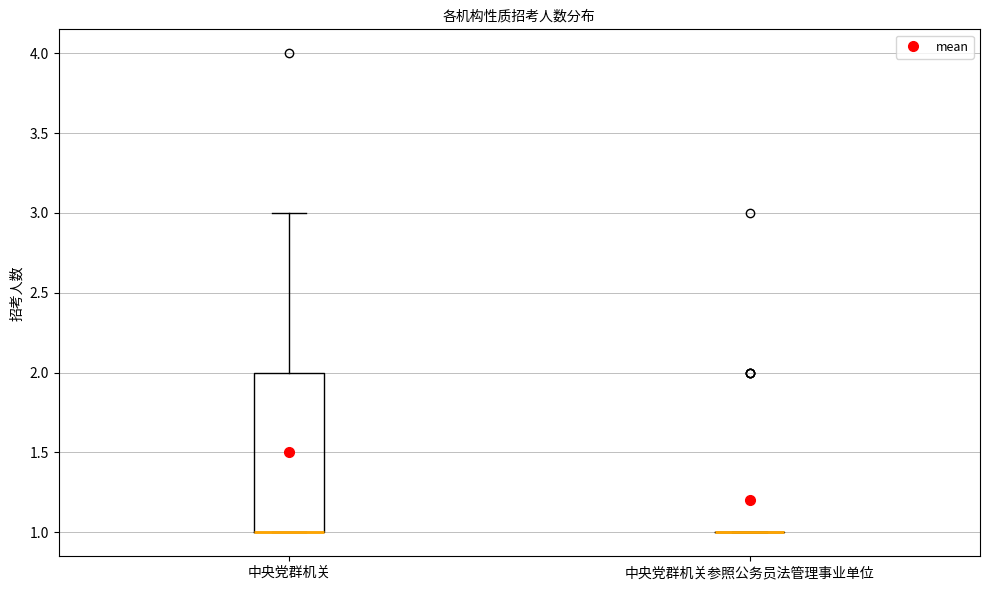

Which box is the tallest, from its lower edge to its upper edge?

中央党群机关